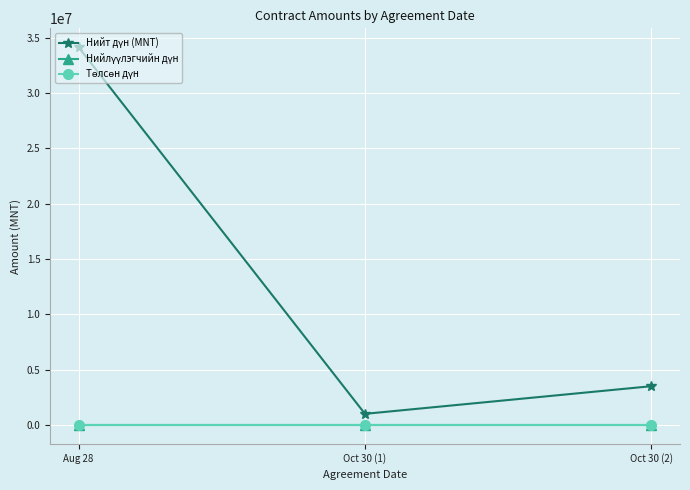

What is the label of the 2nd point from the left?

Oct 30 (1)